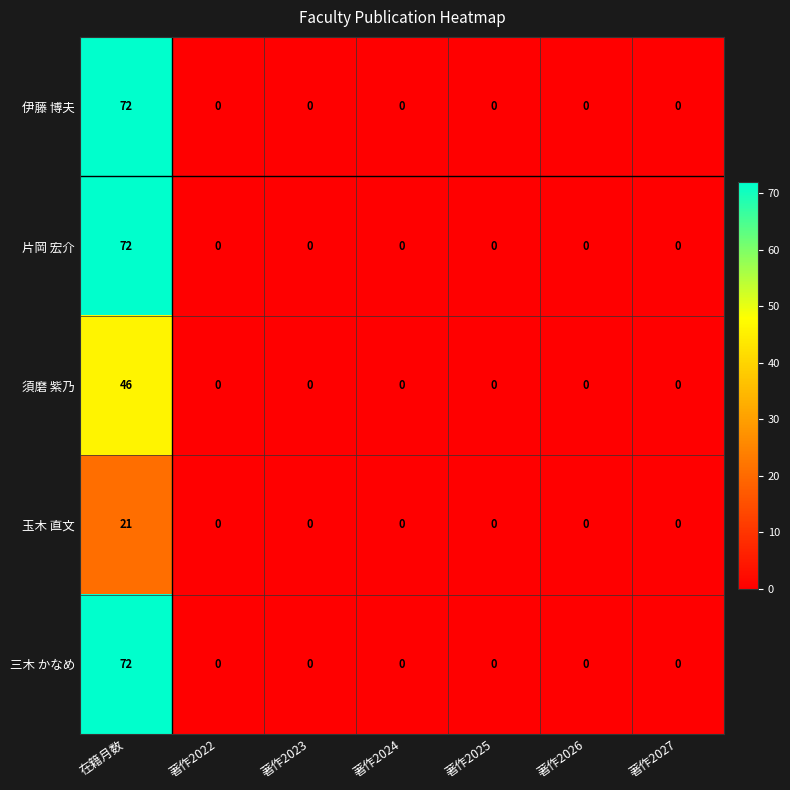

The 伊藤 博夫 series shows 33 at 著作2026. True or false?

False